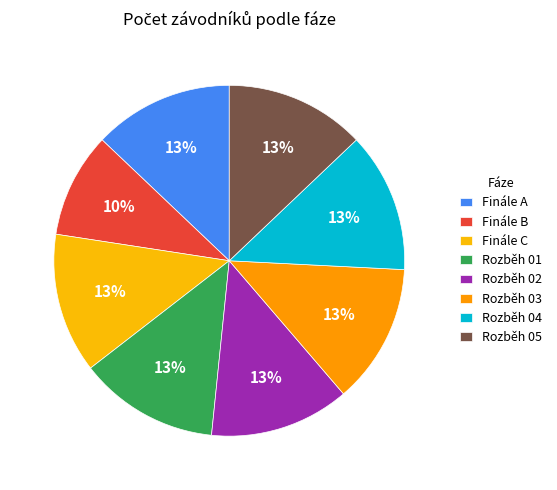

What is the largest slice in the pie chart?

Finále A